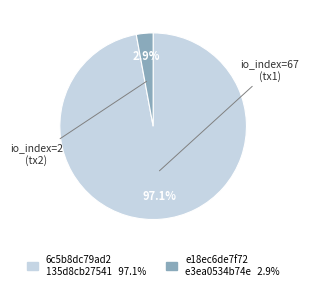

Is there a majority slice in this chart?

Yes